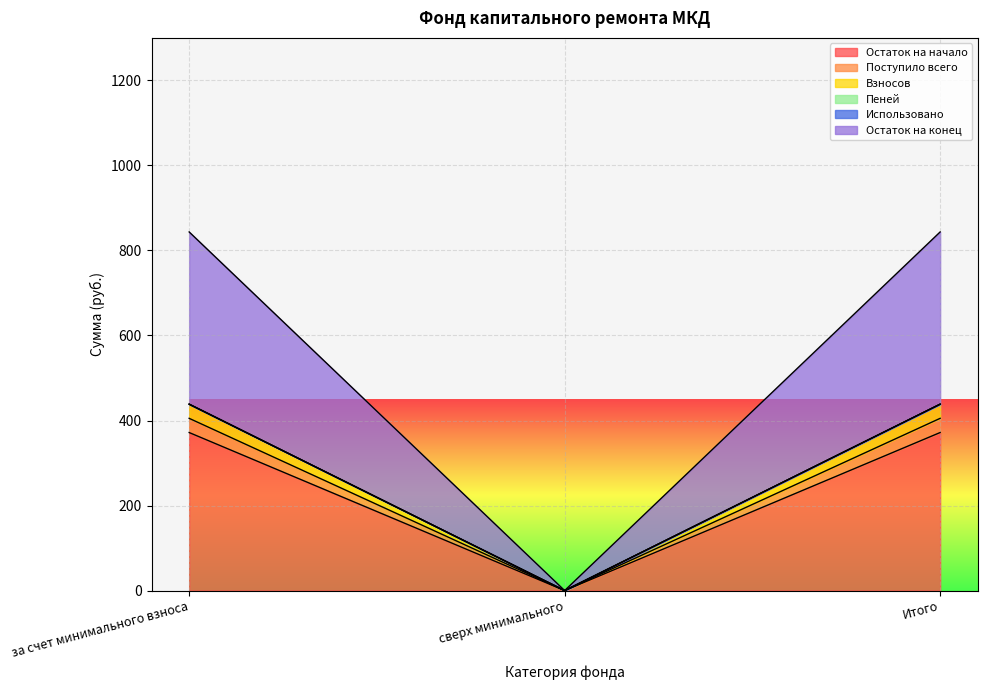

How many values in the Пеней series exceed 438?

2